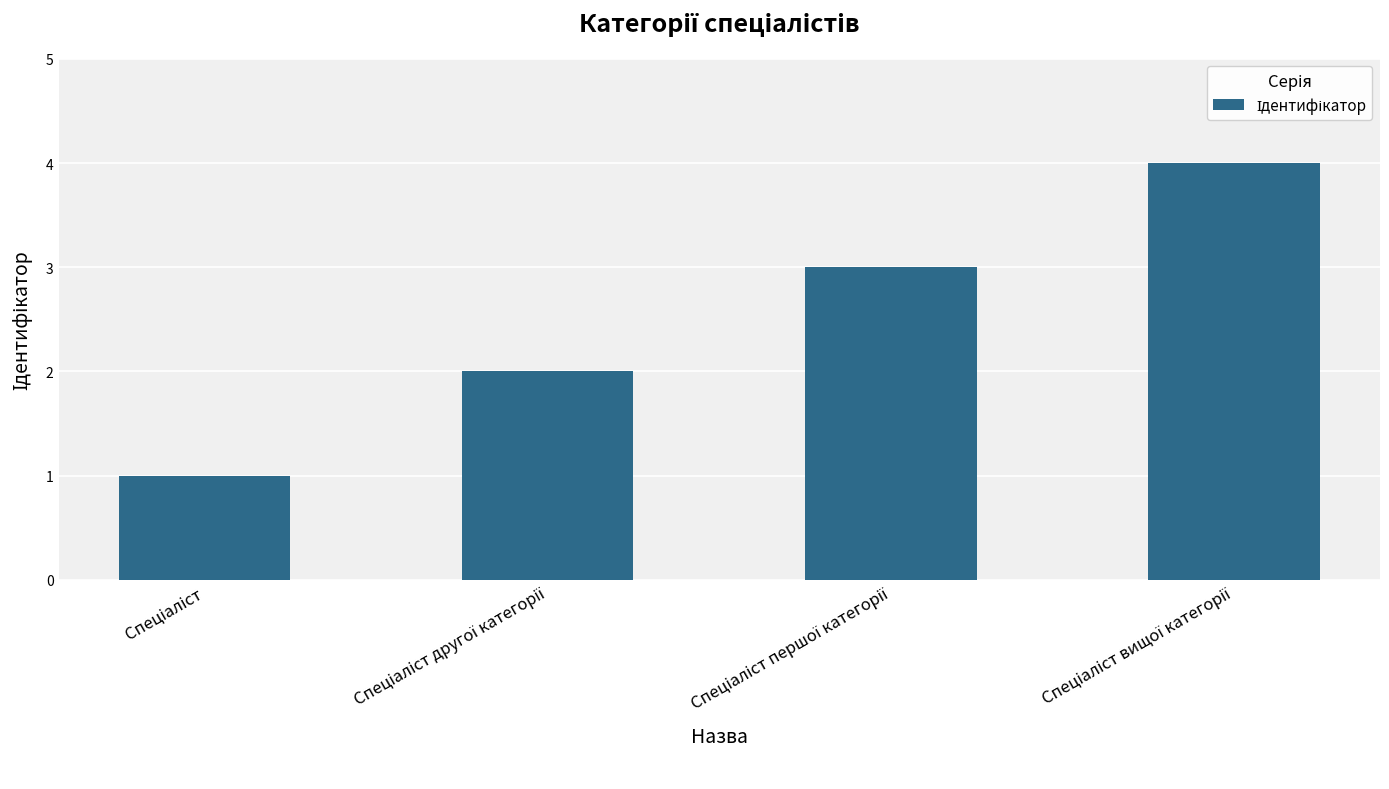

What is the maximum value shown in the chart?

4